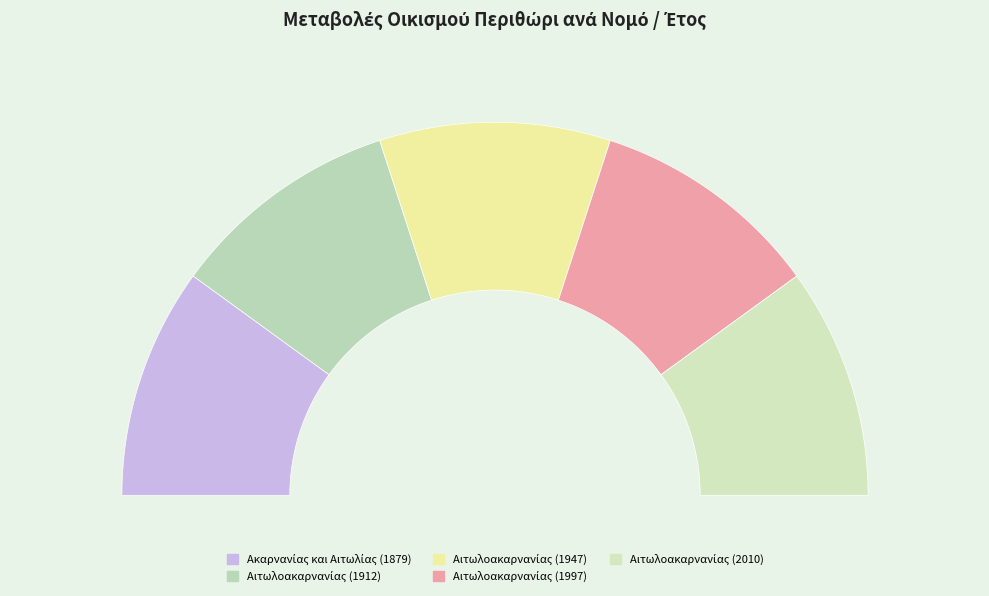

Rank the categories by value from lowest to highest.

Ακαρνανίας και Αιτωλίας (1879), Αιτωλοακαρνανίας (1912), Αιτωλοακαρνανίας (1947), Αιτωλοακαρνανίας (1997), Αιτωλοακαρνανίας (2010)